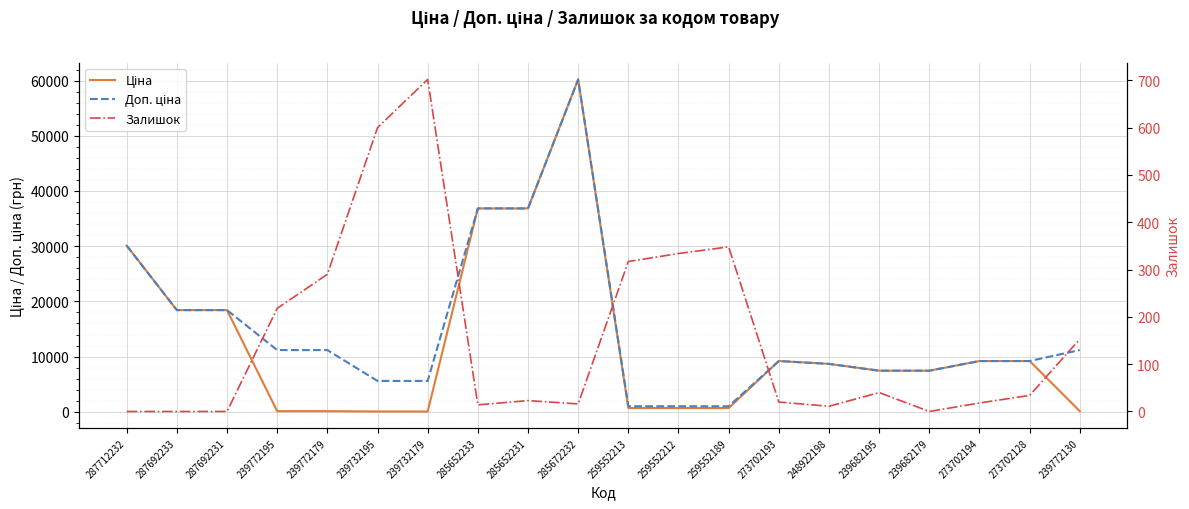

Reading right to left, extract all data points from this chart.

Ціна: 239772130=111.8	273702128=9196.3	273702194=9196.3	239682179=7444.6	239682195=7444.6	248922198=8679.5	273702193=9196.3	259552189=679.8	259552212=679.8	259552213=679.8	285672232=60205.6	285652231=36841.8	285652233=36841.8	239732179=55.9	239732195=55.9	239772179=111.8	239772195=111.8	287692231=18420.9	287692233=18420.9	287712232=30102.8
Доп. ціна: 239772130=11182.0	273702128=9196.3	273702194=9196.3	239682179=7444.6	239682195=7444.6	248922198=8679.5	273702193=9196.3	259552189=1004.1	259552212=1004.1	259552213=1004.1	285672232=60205.6	285652231=36841.8	285652233=36841.8	239732179=5591.0	239732195=5591.0	239772179=11182.0	239772195=11182.0	287692231=18420.9	287692233=18420.9	287712232=30102.8
Залишок: 239772130=153.0	273702128=34.0	273702194=18.0	239682179=0.0	239682195=40.0	248922198=11.0	273702193=20.0	259552189=348.0	259552212=334.0	259552213=317.0	285672232=16.0	285652231=23.0	285652233=14.0	239732179=702.0	239732195=600.0	239772179=290.0	239772195=218.0	287692231=0.0	287692233=0.0	287712232=0.0